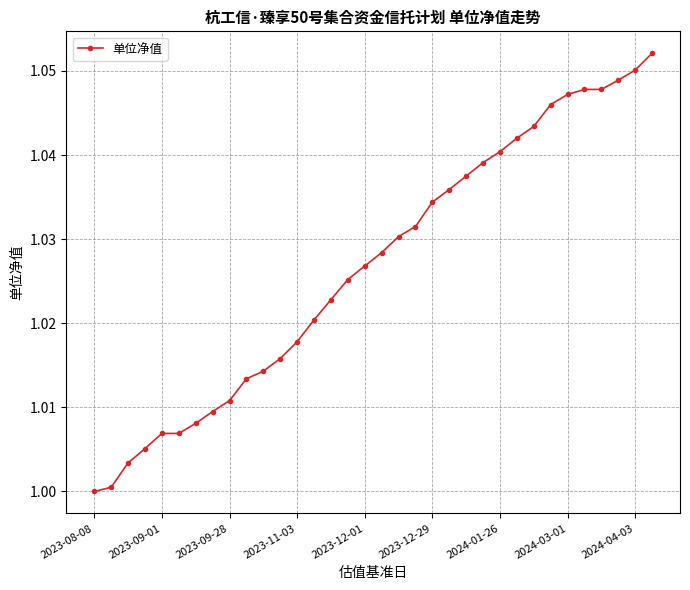

What is the sum of all values?

34.9